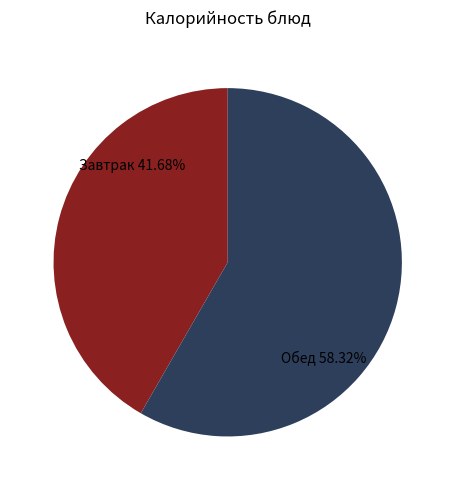

Which category has the smallest portion of the pie?

Завтрак